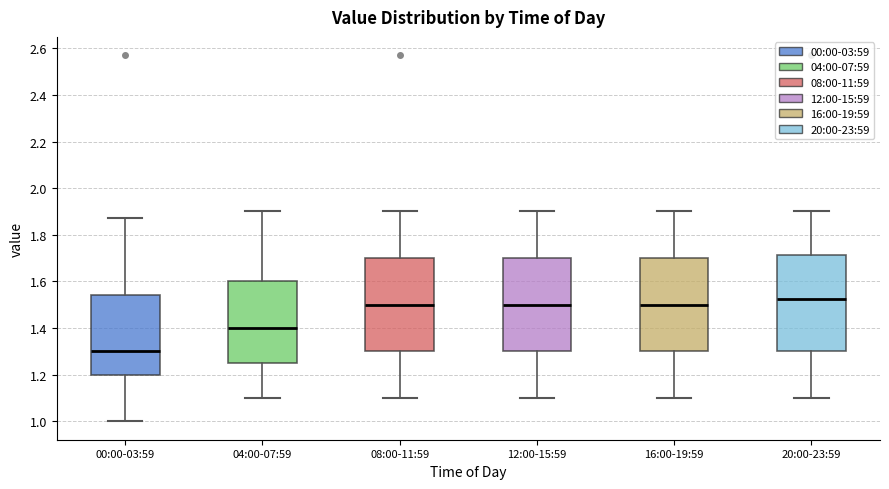

Reading left to right, read every box against the y-axis: the position of its median line, the range the box covers, and the ends of its whiskers. The values are not printed on the chart, so give them approximately, as read against the axis.

00:00-03:59: median 1.30, box 1.20 to 1.54, whiskers 1.00 to 1.88
04:00-07:59: median 1.40, box 1.26 to 1.60, whiskers 1.10 to 1.90
08:00-11:59: median 1.50, box 1.30 to 1.70, whiskers 1.10 to 1.90
12:00-15:59: median 1.50, box 1.30 to 1.70, whiskers 1.10 to 1.90
16:00-19:59: median 1.50, box 1.30 to 1.70, whiskers 1.10 to 1.90
20:00-23:59: median 1.52, box 1.30 to 1.72, whiskers 1.10 to 1.90